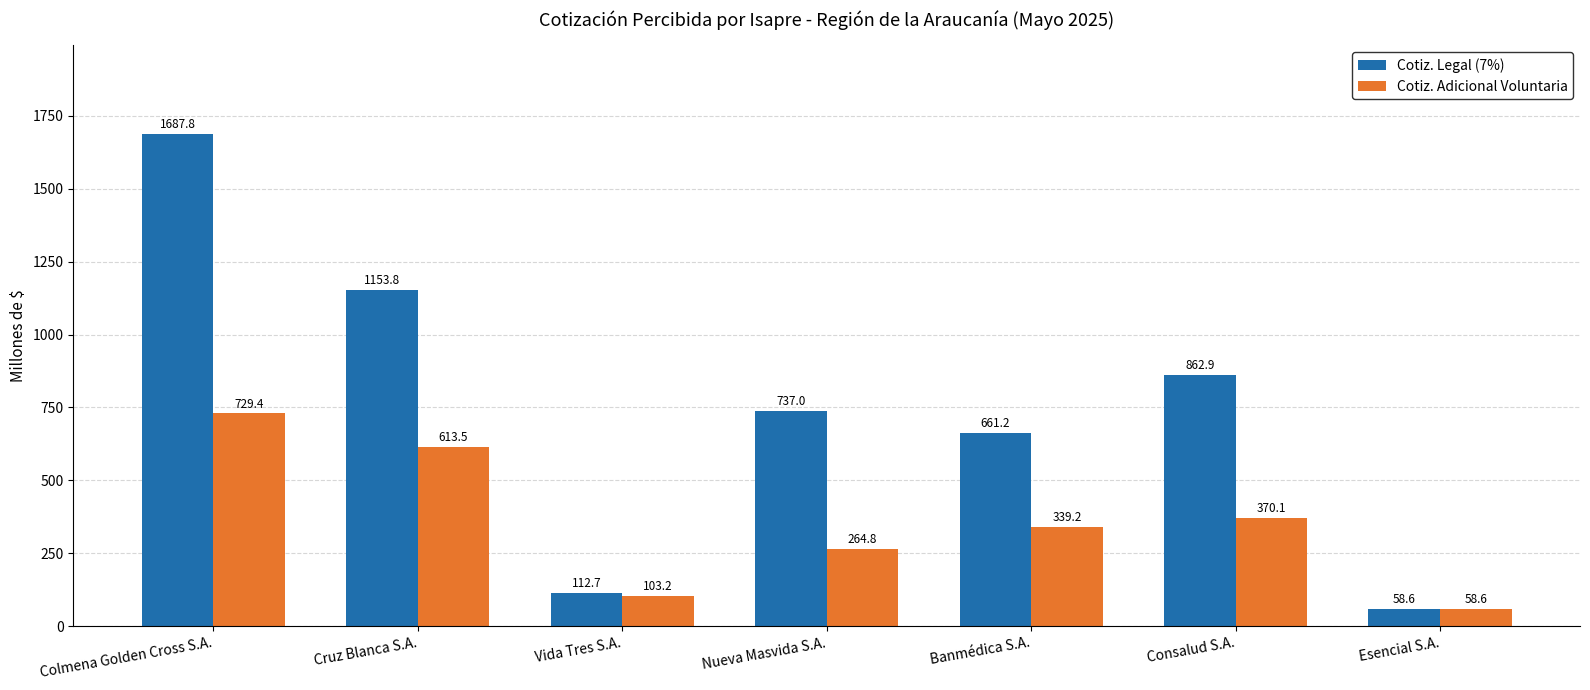

What is the sum of the Cotiz. Adicional Voluntaria values at Banmédica S.A. and Vida Tres S.A.?

442.3